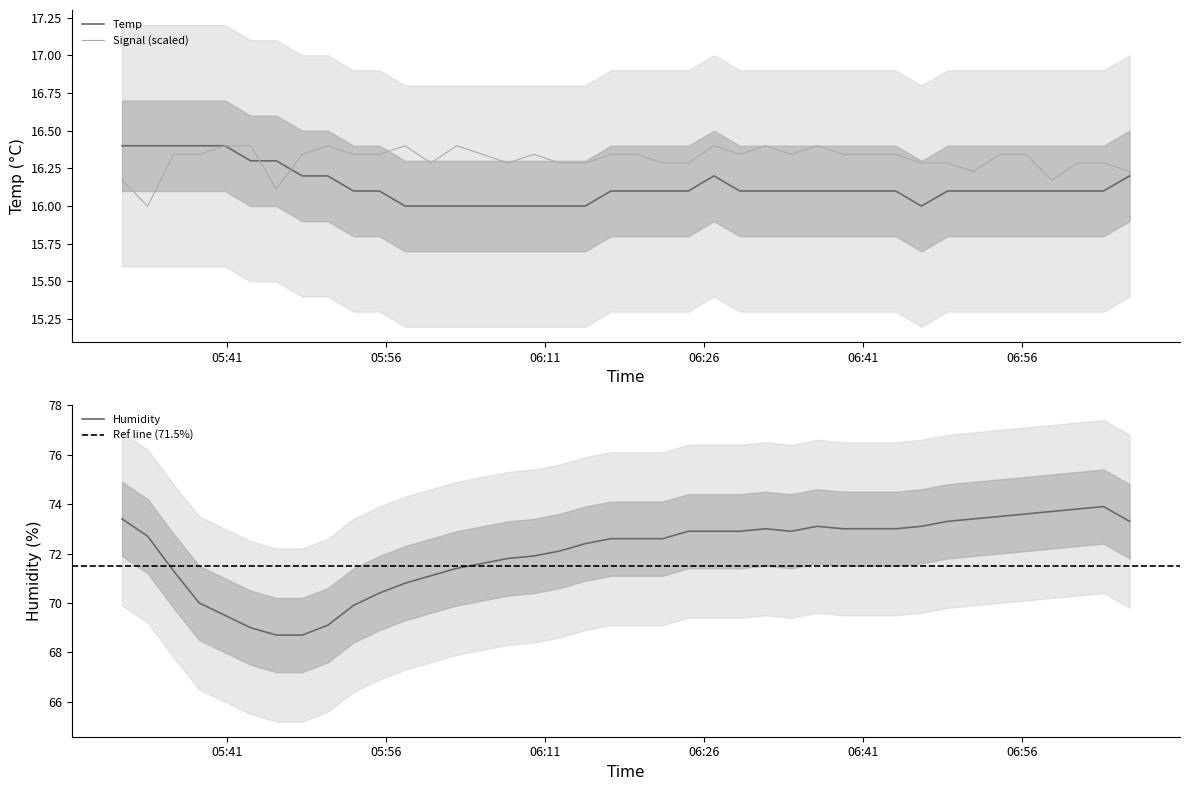

How many interior local valleys does the Temp series have?

1